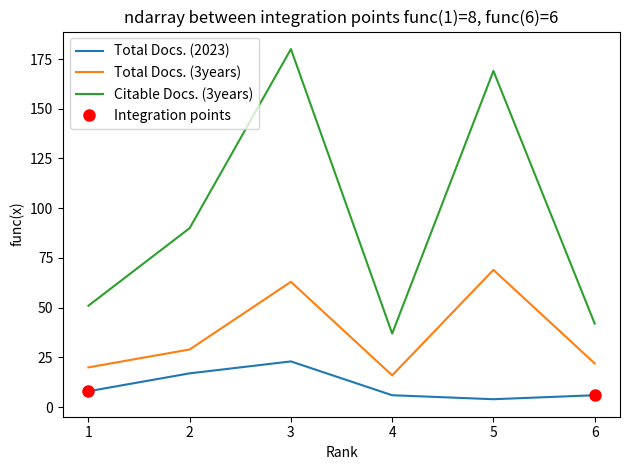

The value of Citable Docs. (3years) at 4 is 37. True or false?

True